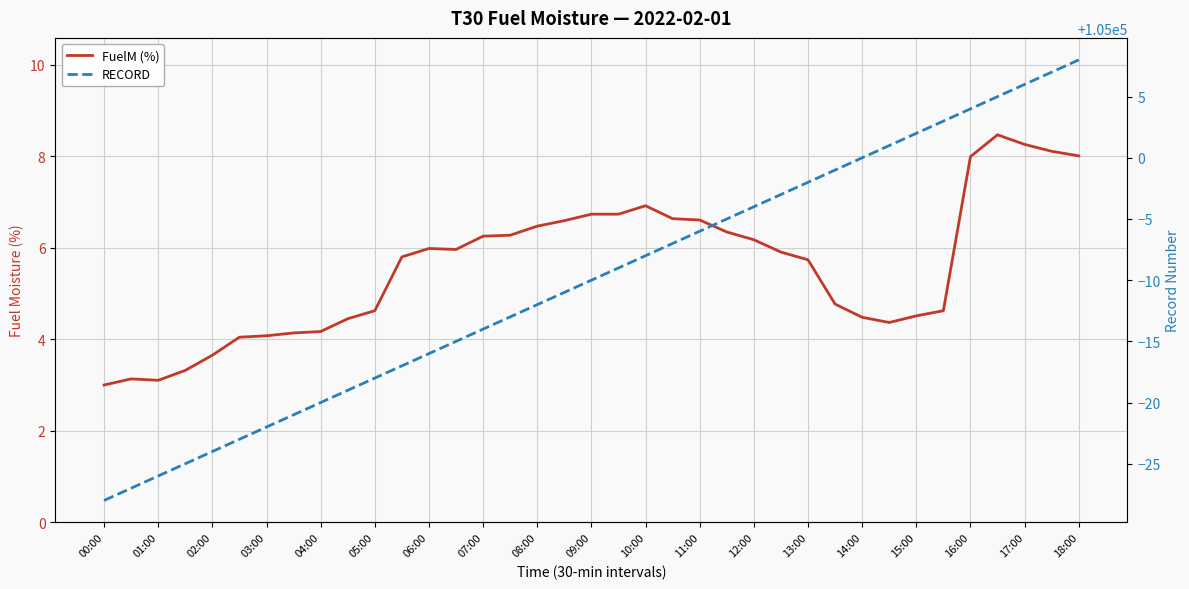

What is the difference between the second highest and second lowest values in the FuelM (%) series?

5.2